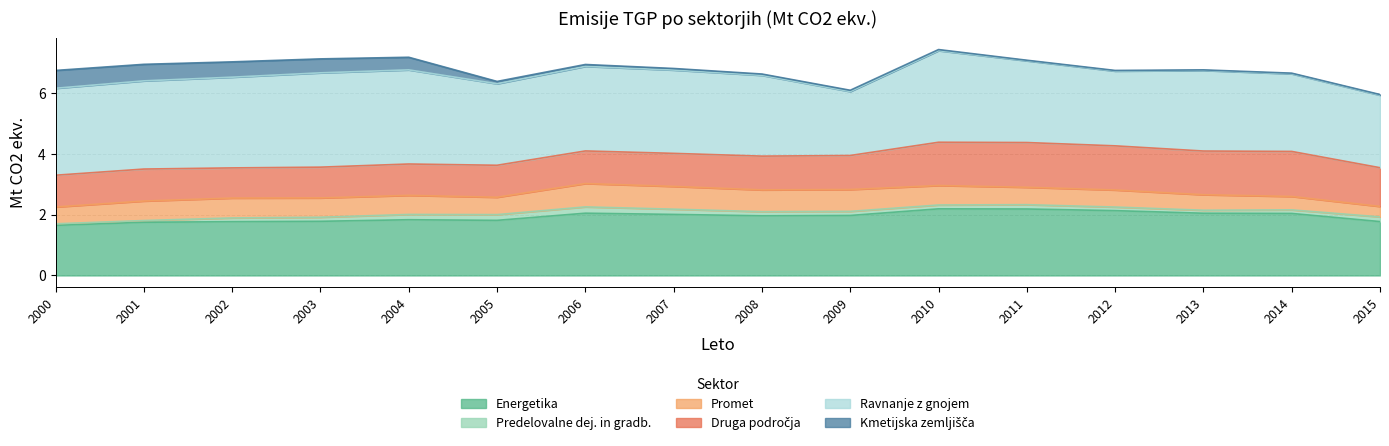

True or false: Promet and Kmetijska zemljišča intersect in this chart.

True